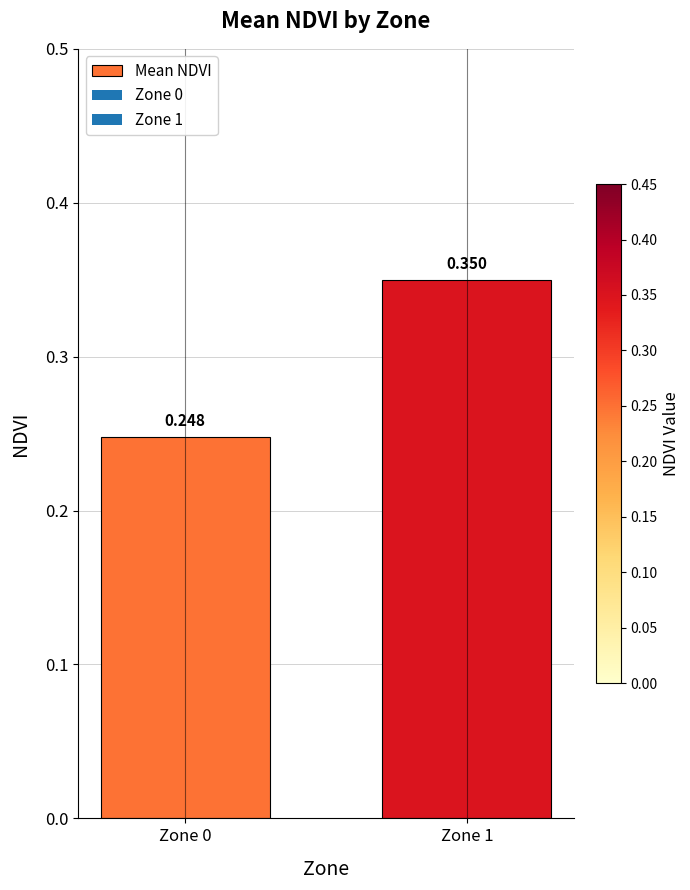

Which label corresponds to the largest value in the chart?

Zone 1